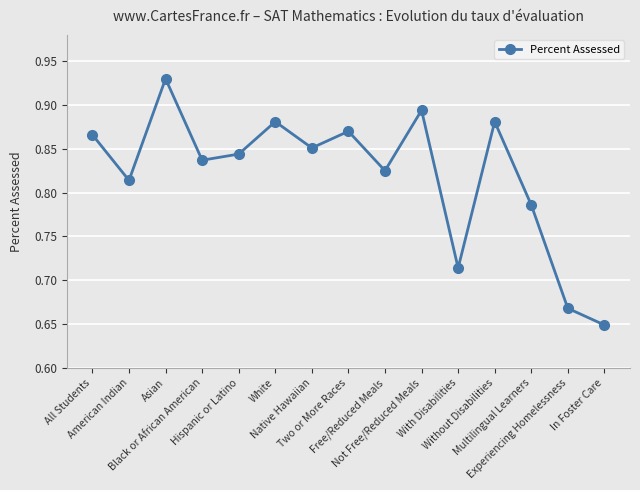

What is the label of the 9th point from the right?

Native Hawaiian